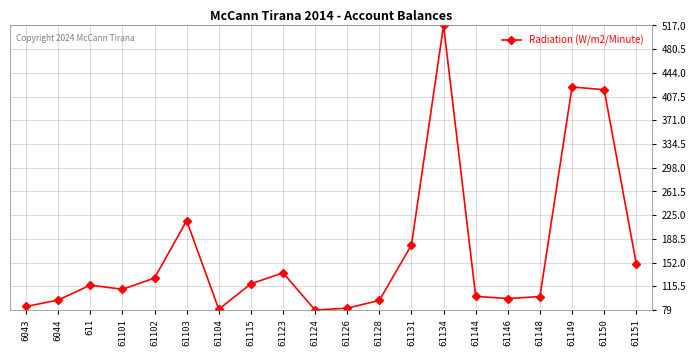

What is the value of the 17th point from the left?

99.8